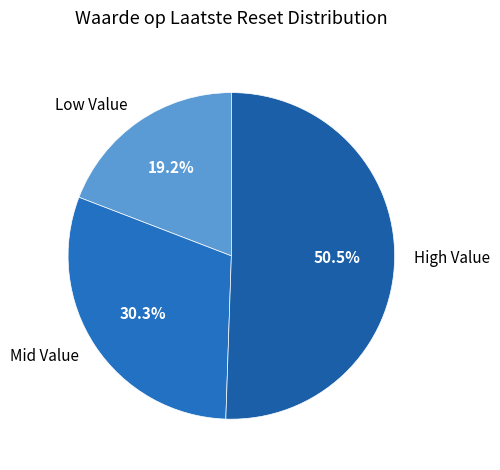

What is the smallest slice in the pie chart?

Low Value